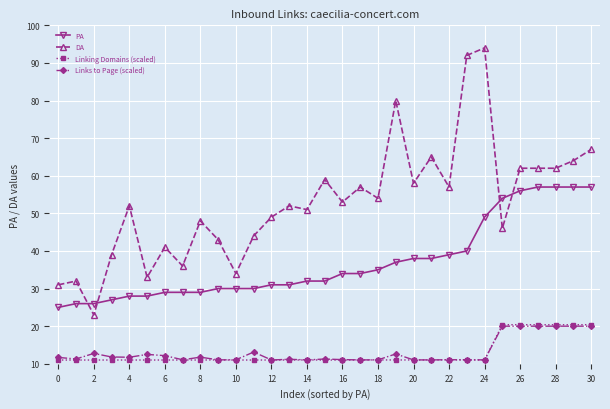

How many series are shown in this chart?

4